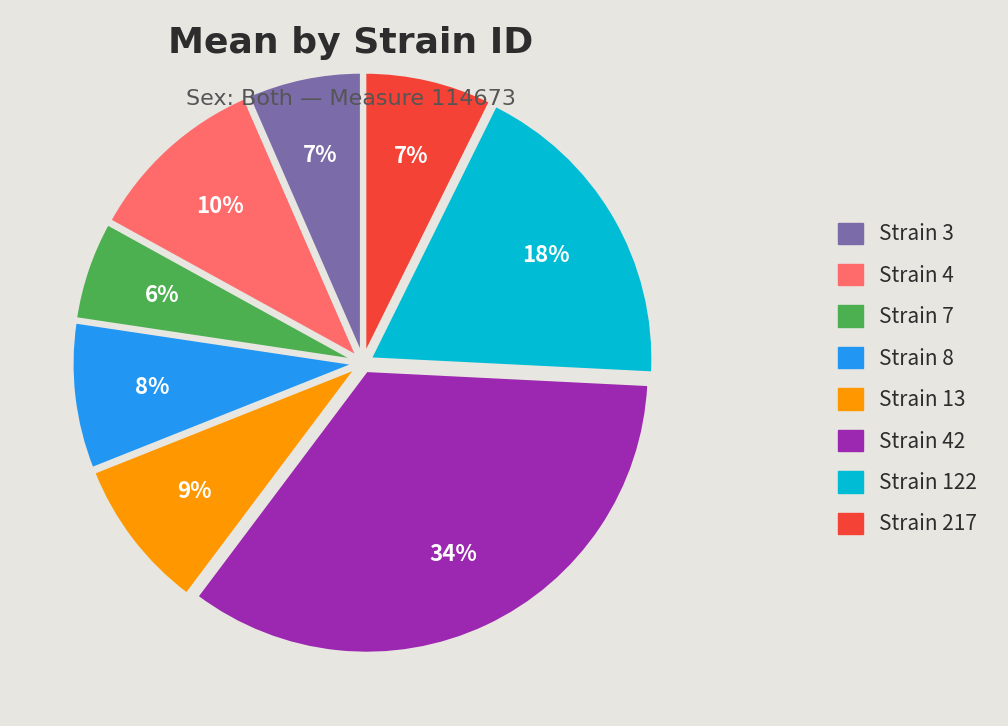

To the nearest percent, what is the combined percentage of Strain 217 and Strain 7?

13%